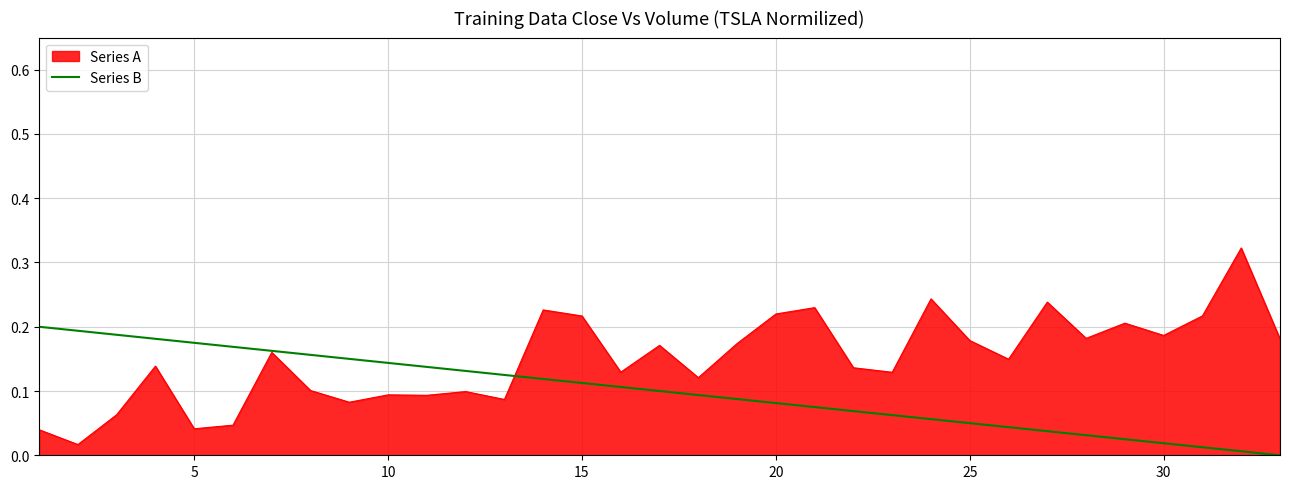

How many lines are shown in the chart?

2